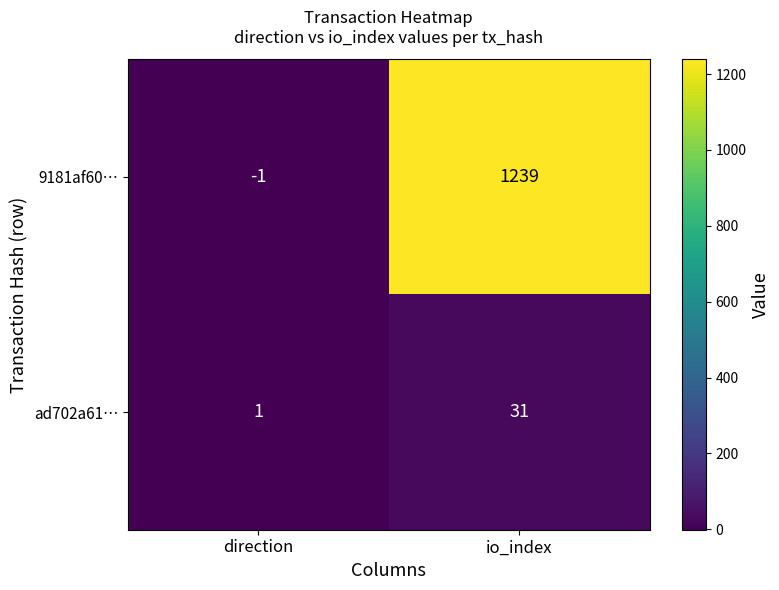

Reading right to left, extract all data points from this chart.

9181af60…: io_index=1239	direction=-1
ad702a61…: io_index=31	direction=1